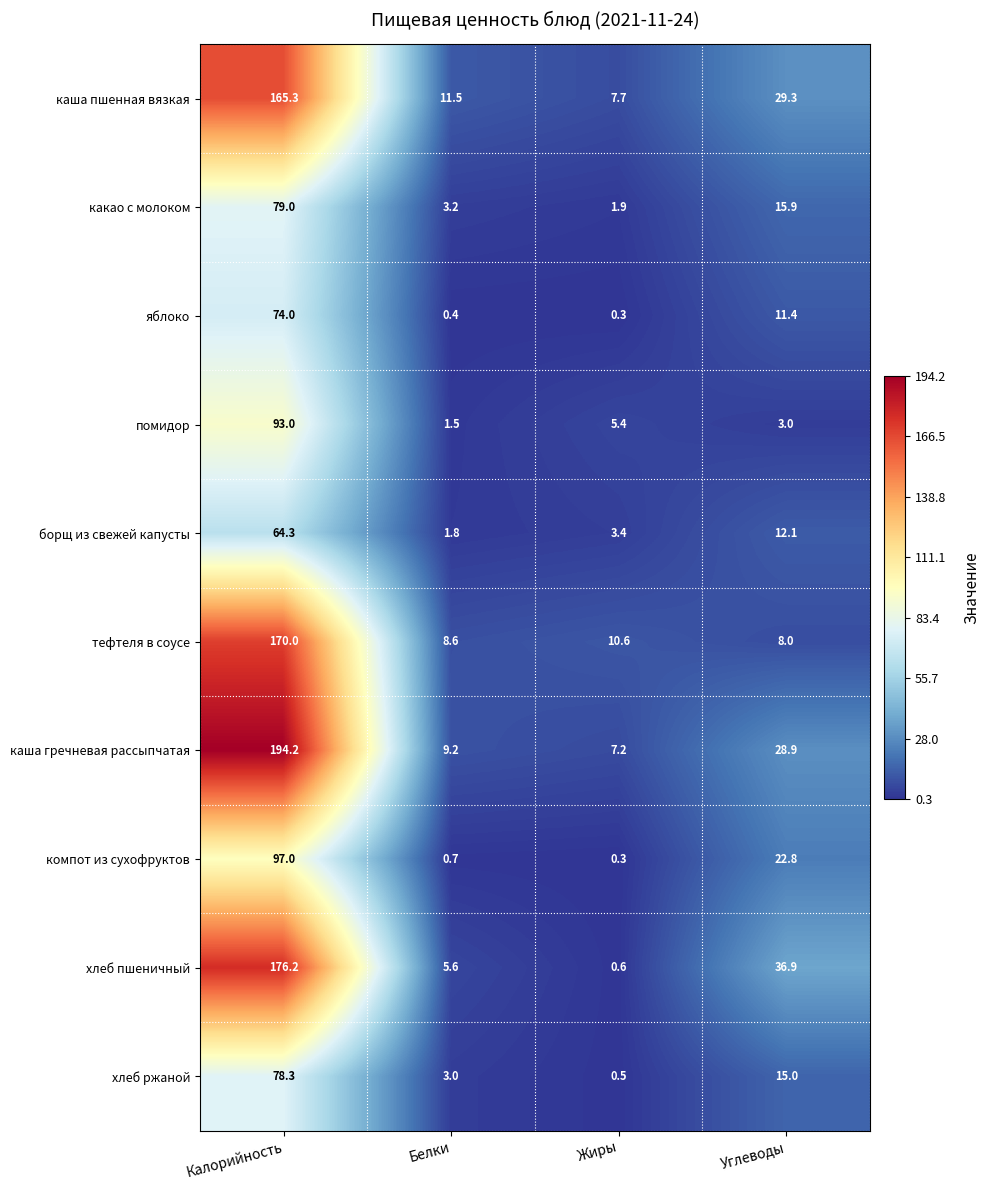

At how many categories does at least one series exceed 60?

1